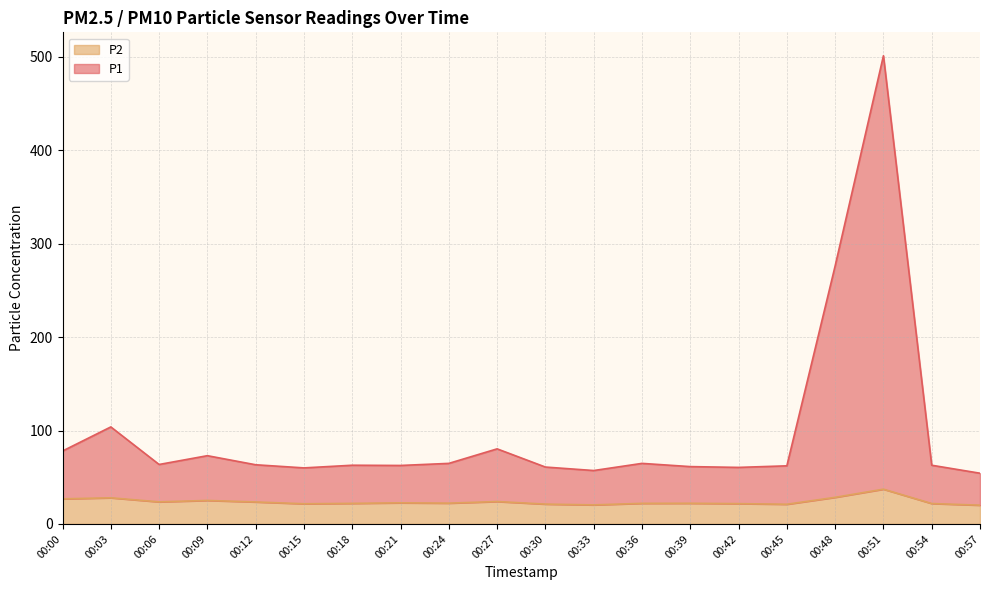

How many data points does each series have?

20